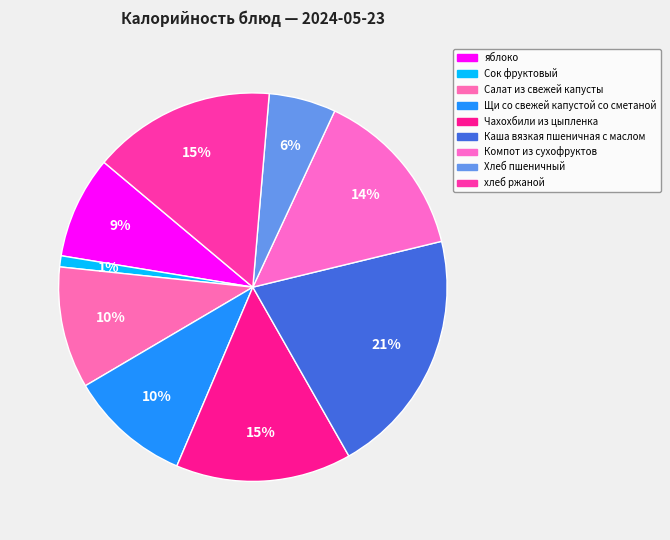

Between яблоко and Компот из сухофруктов, which is larger?

Компот из сухофруктов